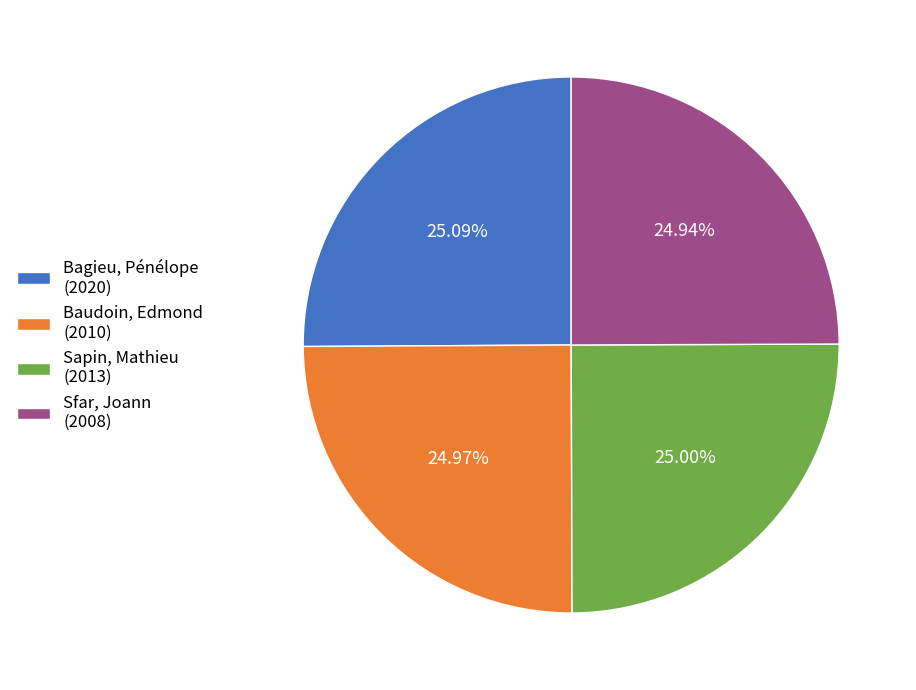

Is there a majority slice in this chart?

No